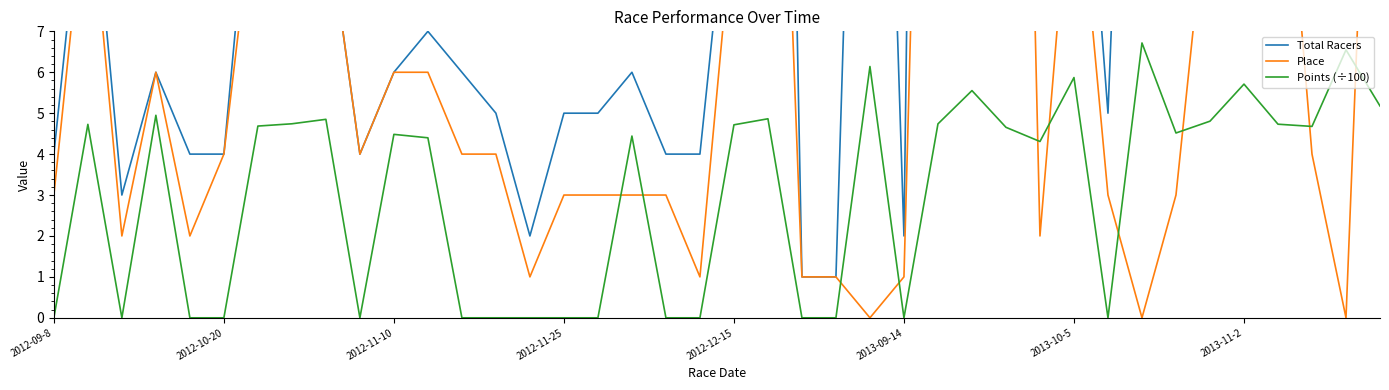

What is the label of the 18th point from the right?

22